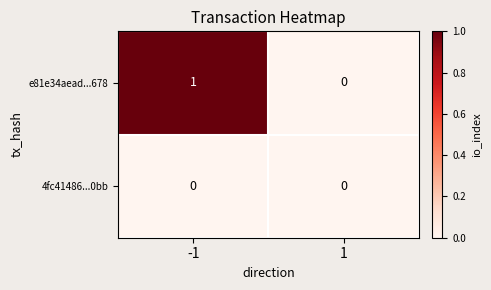

The value of 4fc41486...0bb at 1 is 0. True or false?

True